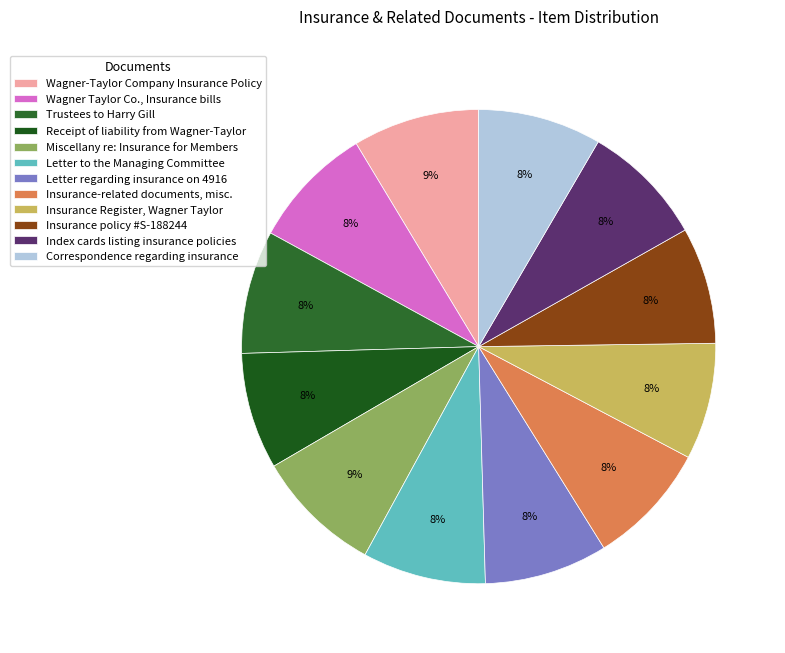

Count the number of slices in the pie.

12